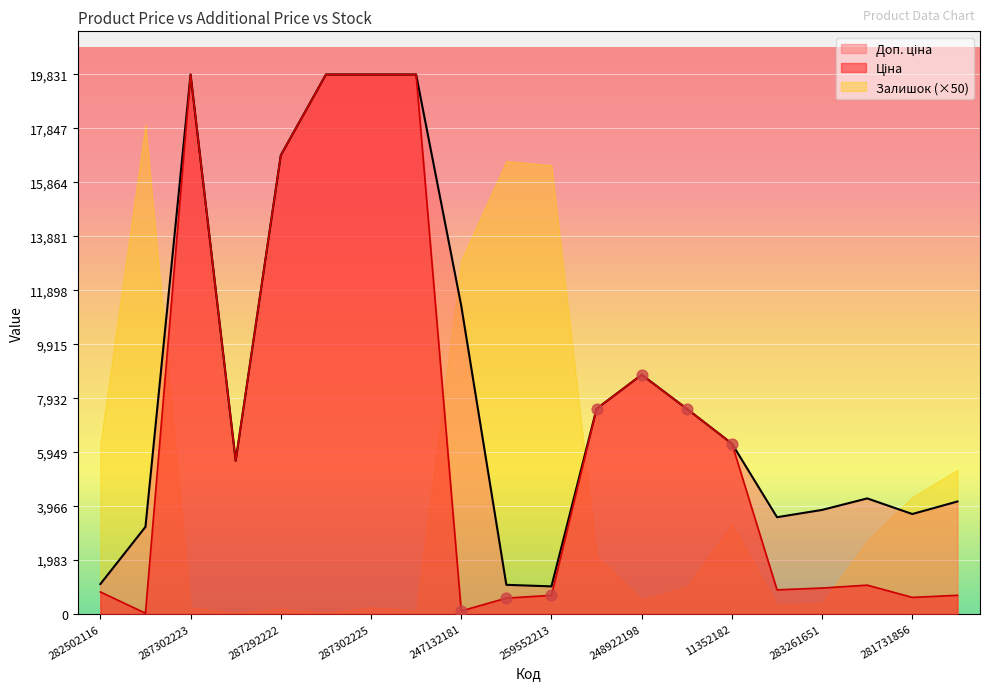

Which series contains the lowest Y value?

Ціна